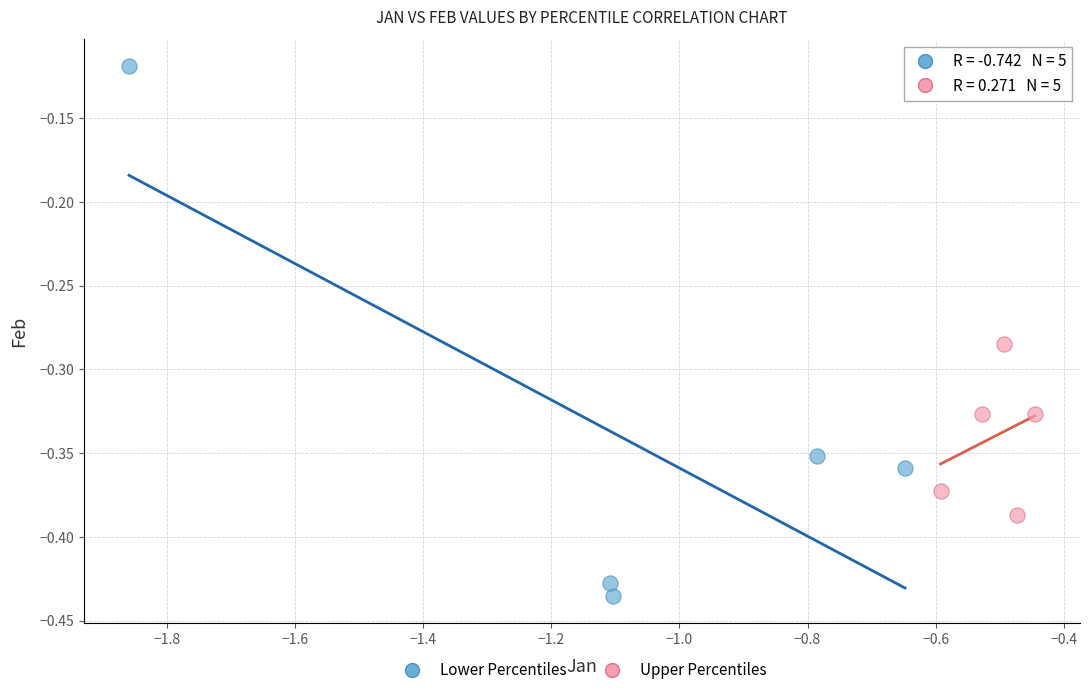

Which series has the largest Y range (max minus min)?

Lower Percentiles